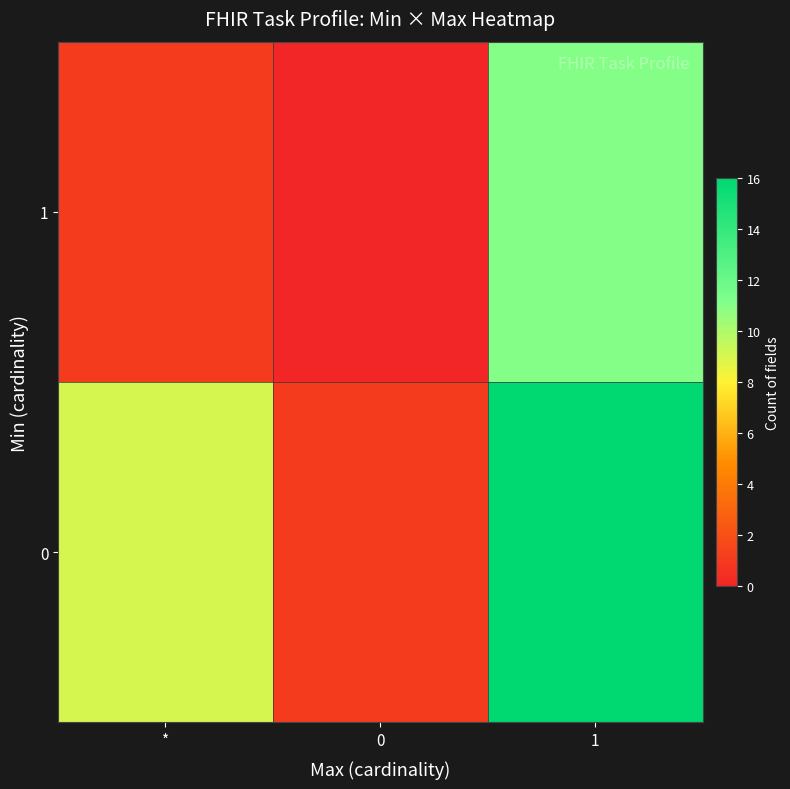

Reading left to right, list all the values displayed in this chart.

0: *=9	0=1	1=16
1: *=1	0=0	1=11